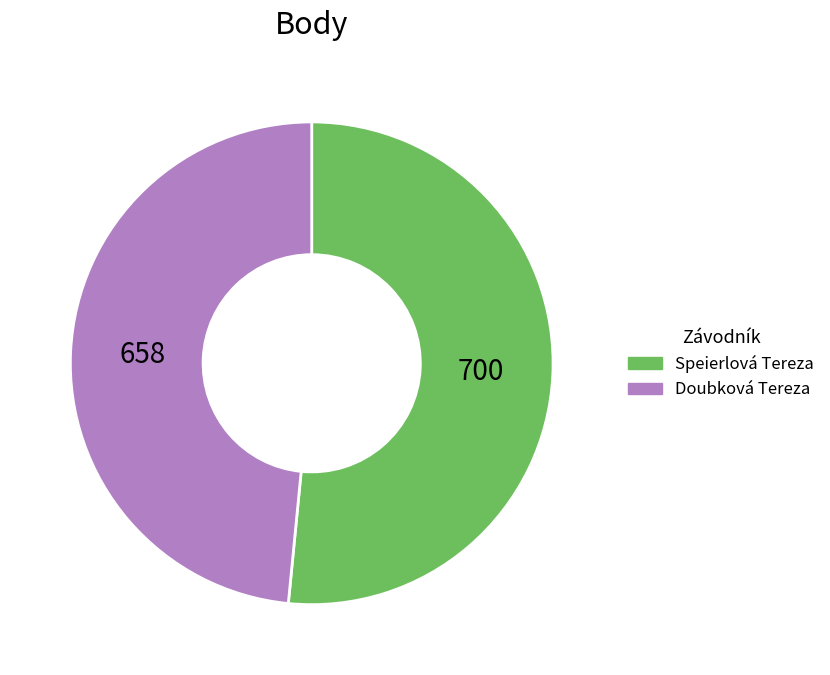

Which slice is the smallest?

Doubková Tereza